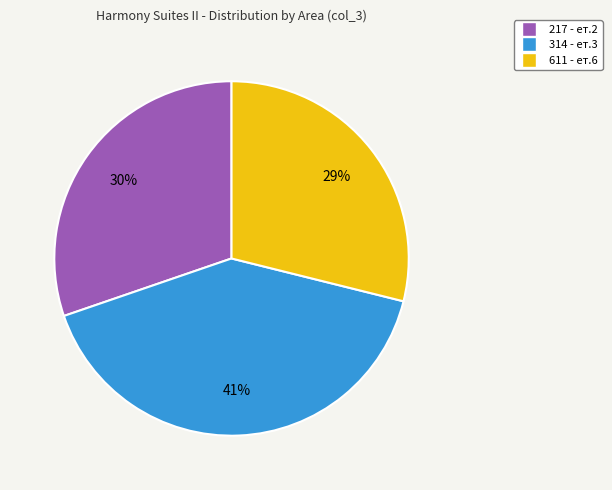

How many segments does this pie chart have?

3